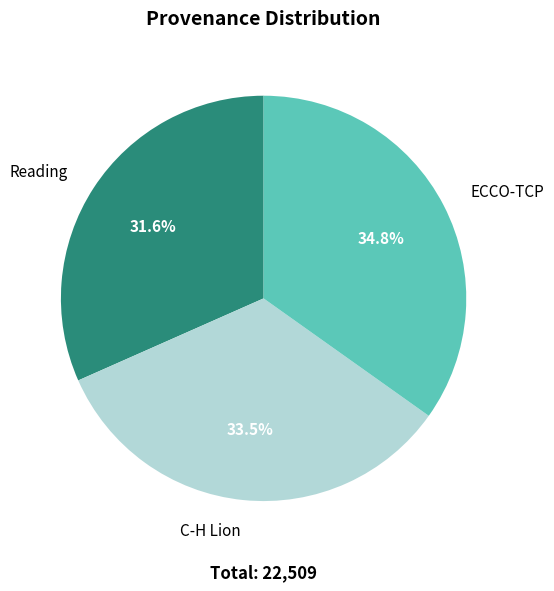

How many slices are in this pie chart?

3